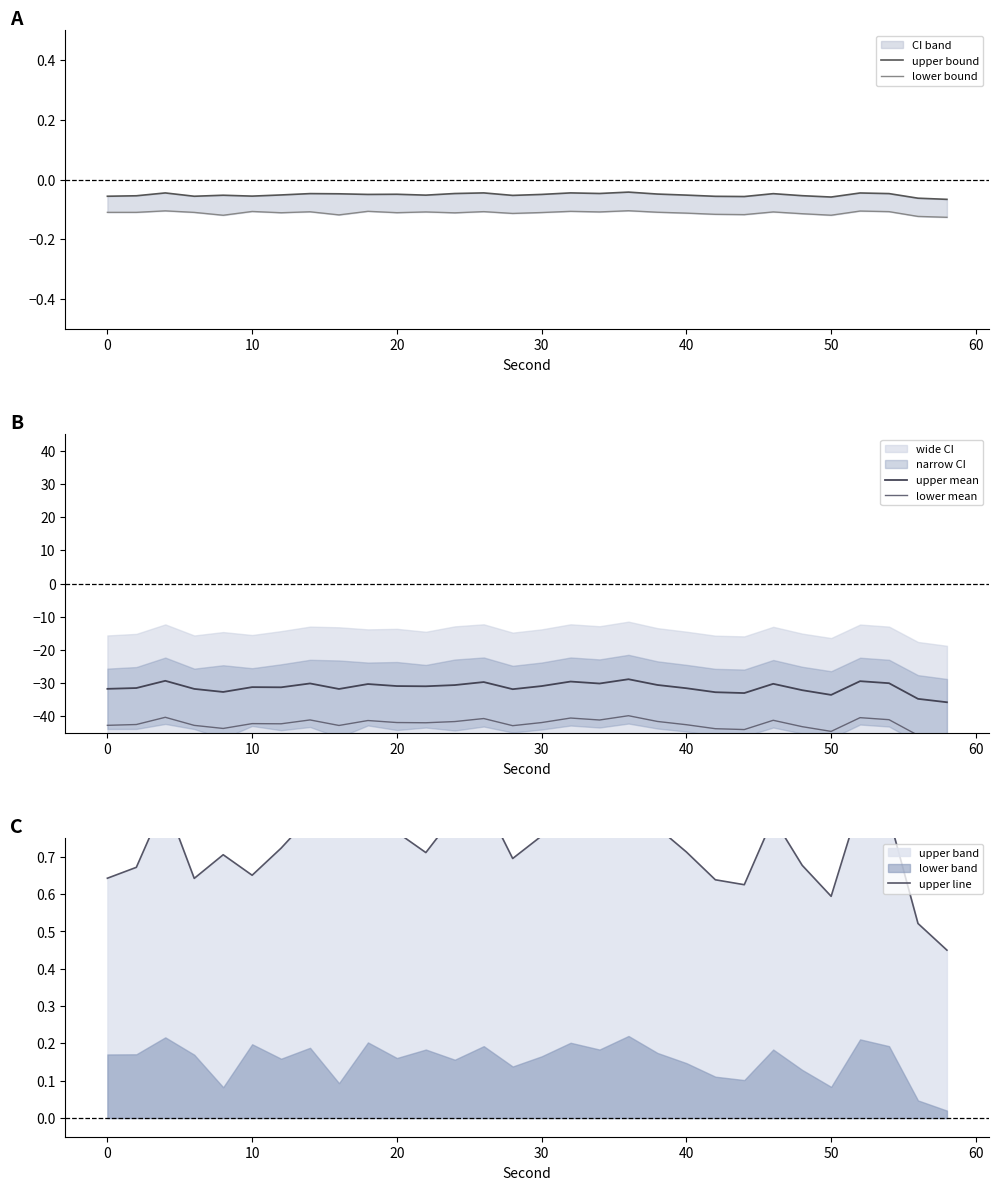

Count the upper line values in the range 0 to 1.

30